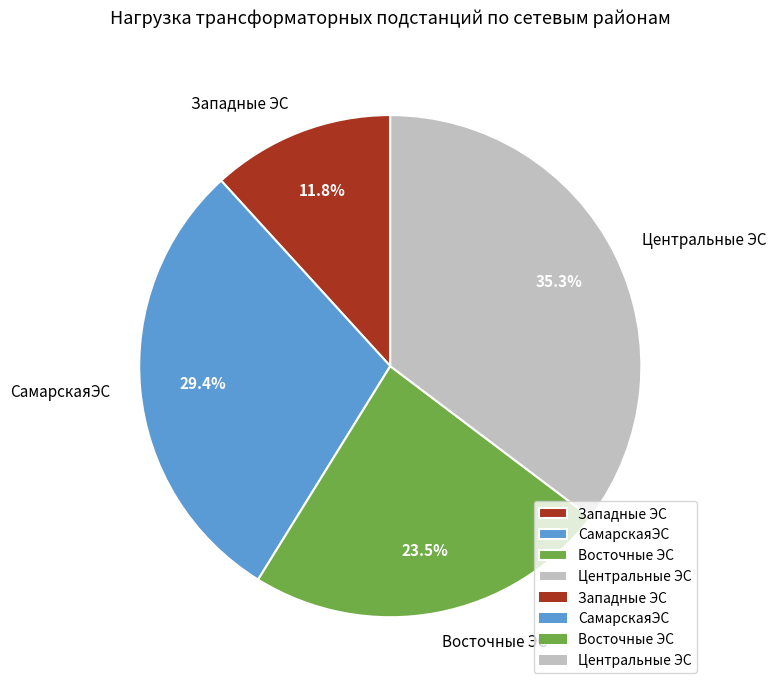

Is it true that Центральные ЭС is 25% of the pie?

False